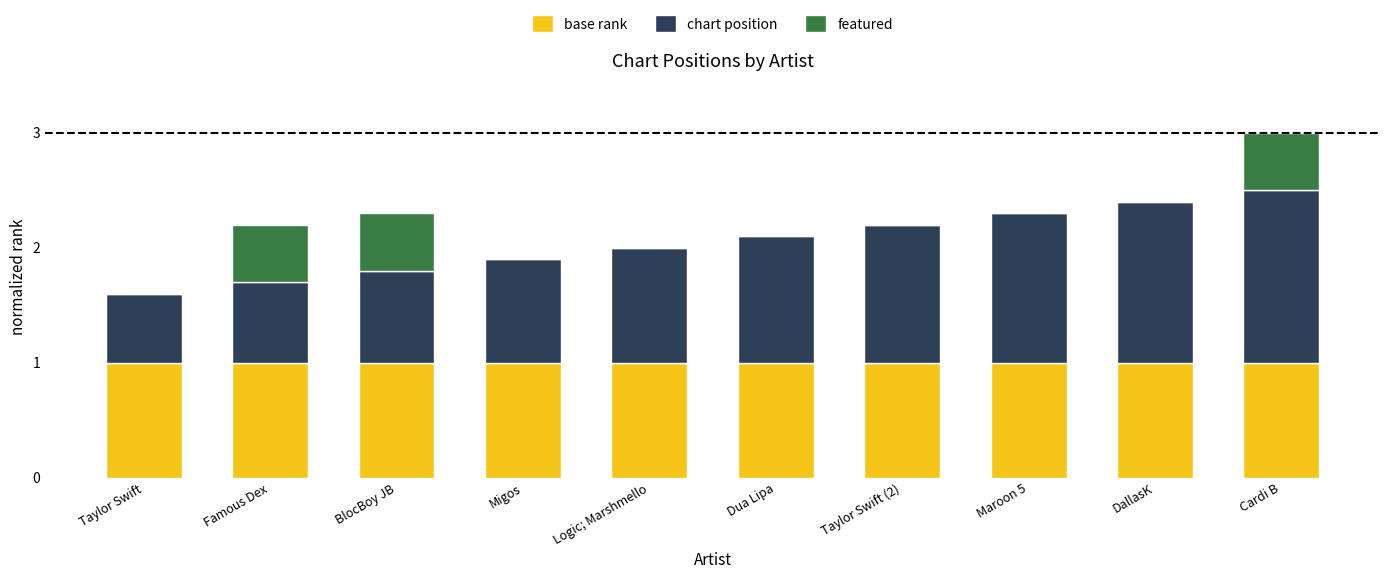

True or false: base rank has a value of 0.6 at Maroon 5.

False